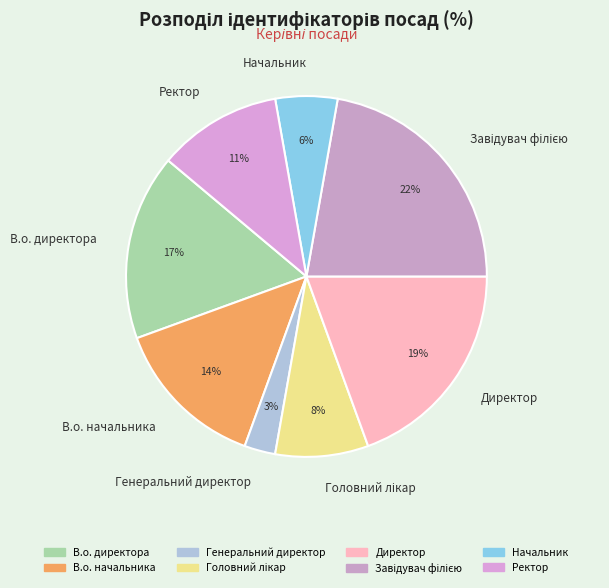

What is the smallest slice in the pie chart?

Генеральний директор